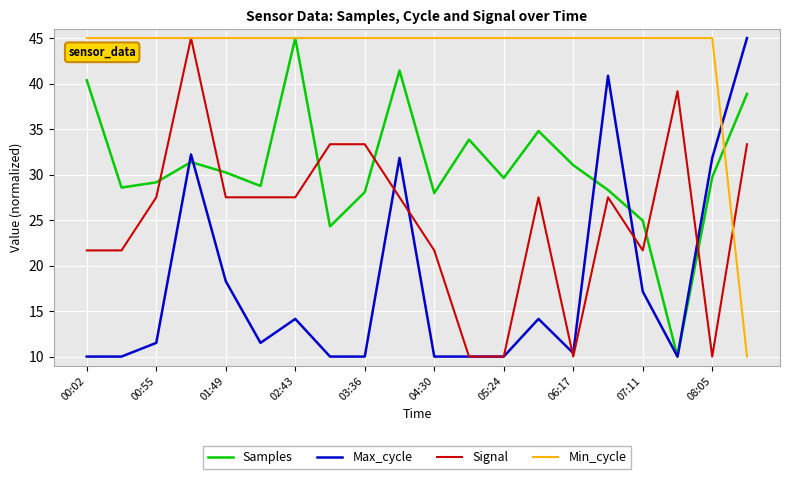

How many categories are shown in the chart?

20